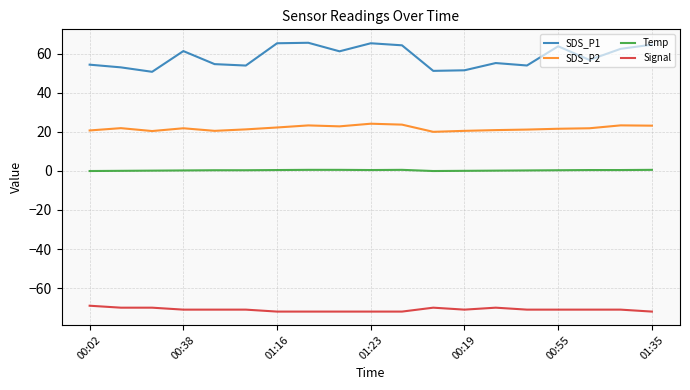

What is the highest value of the SDS_P2 series?

24.1